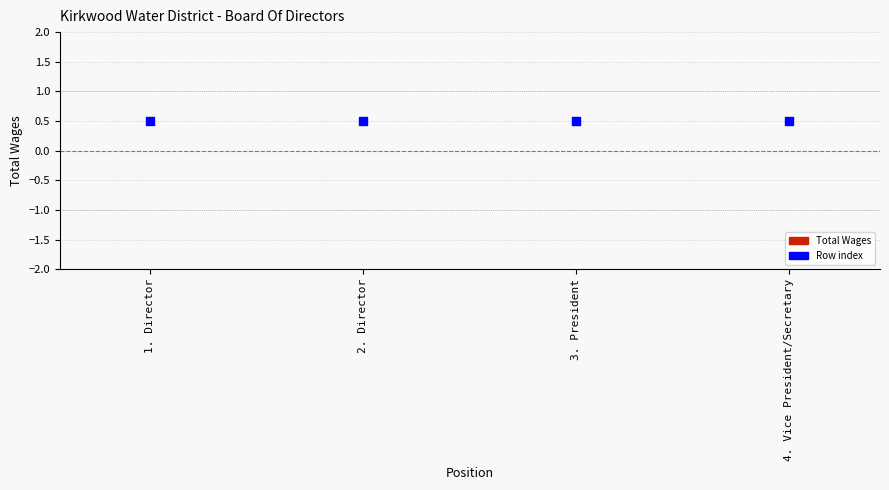

Which series contains the highest Y value?

Row index